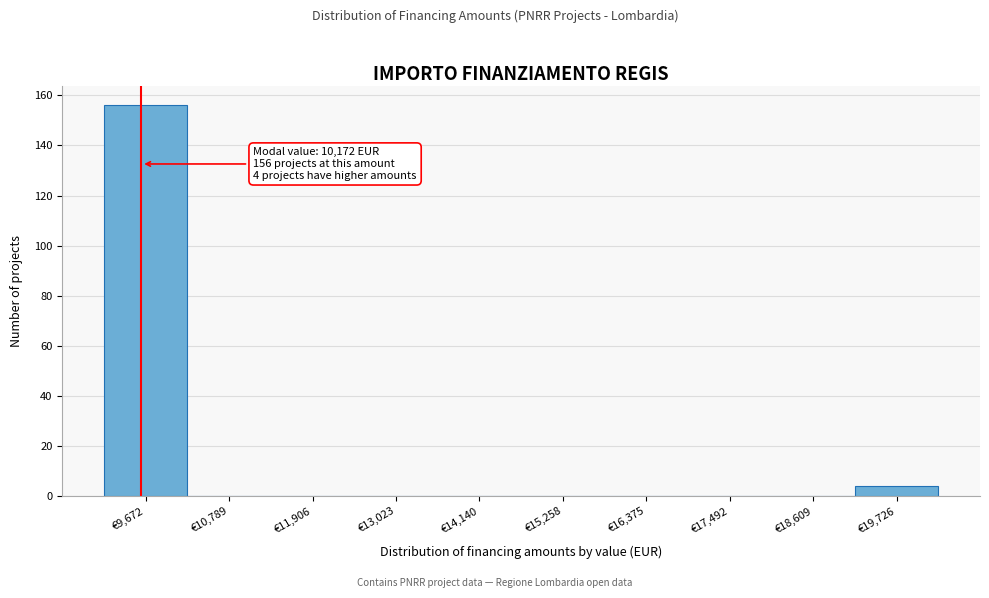

Reading left to right, what are all the values shown in this chart?

€9,672=156	€10,789=0	€11,906=0	€13,023=0	€14,140=0	€15,258=0	€16,375=0	€17,492=0	€18,609=0	€19,726=4